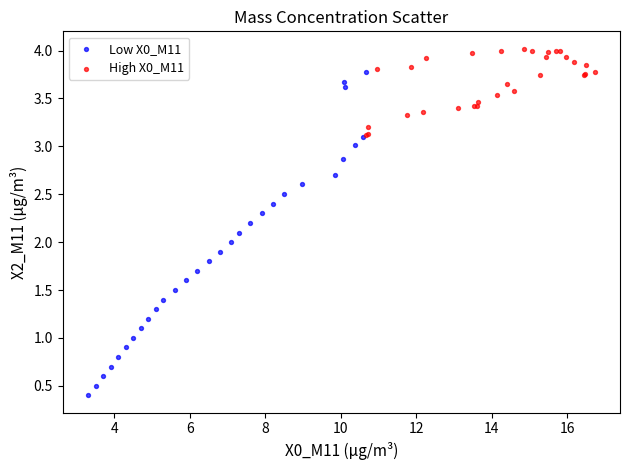

Which series has the widest spread of Y values?

Low X0_M11